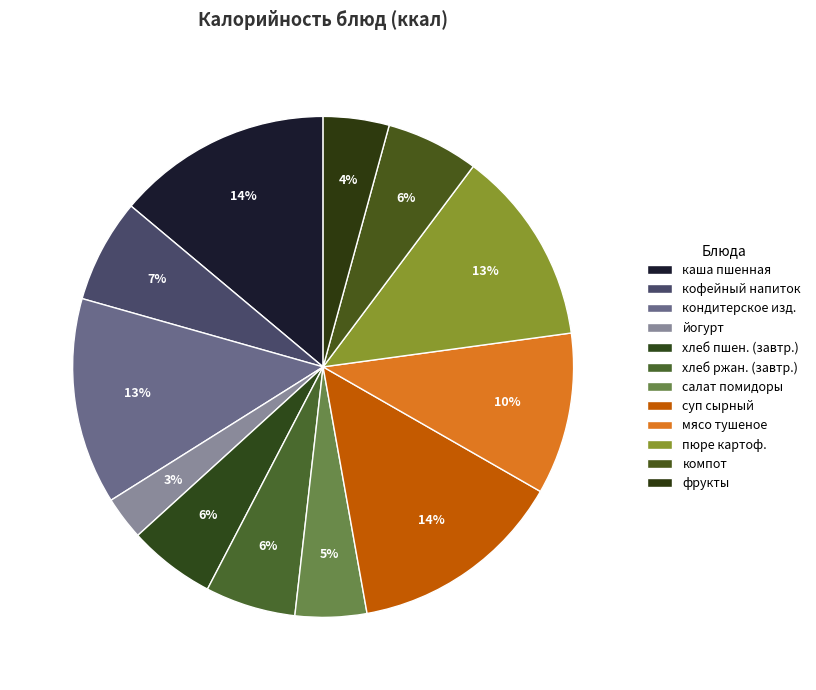

Which slice is the largest?

каша пшенная жидкая с маслом